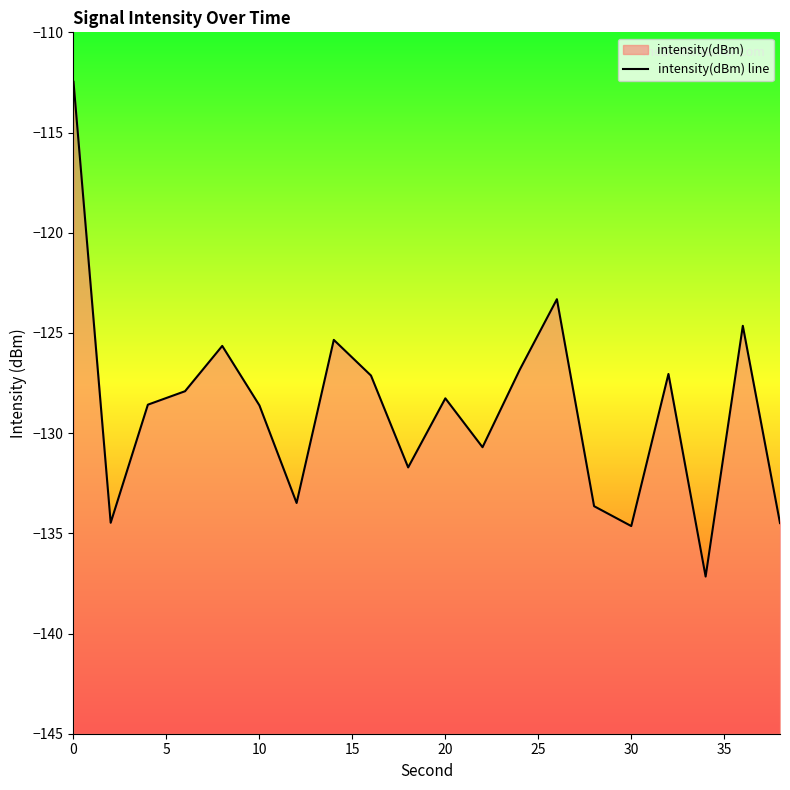

What is the difference between the maximum and minimum values?

24.7